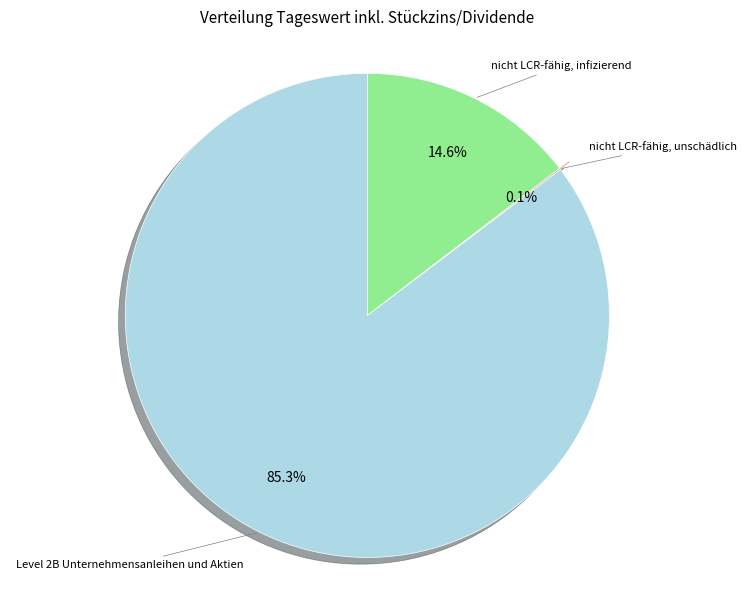

Is there any slice that represents more than half of the pie?

Yes